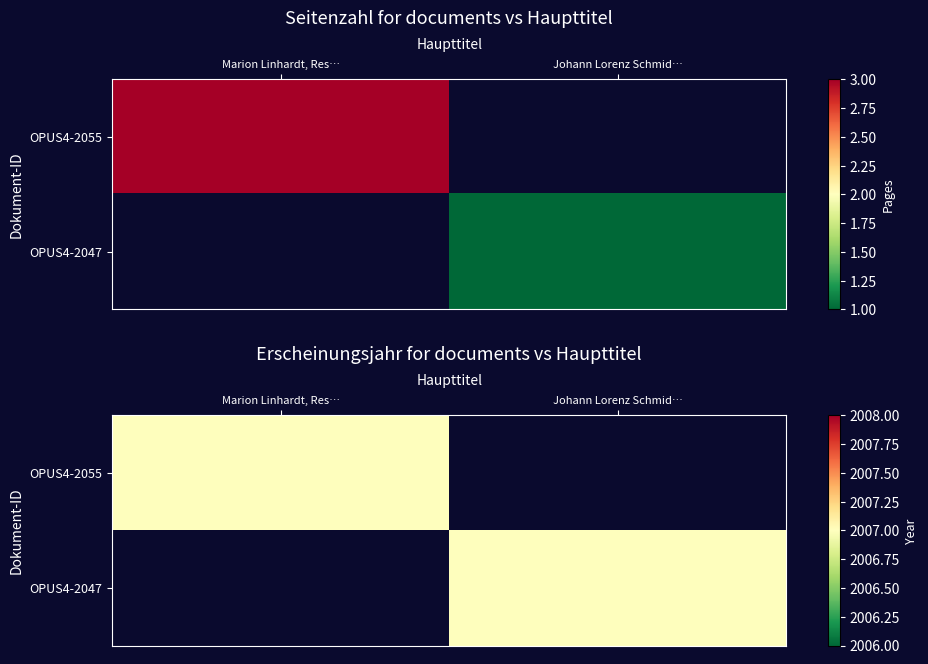

Which category has the highest value in the OPUS4-2055 series?

Marion Linhardt, Res…